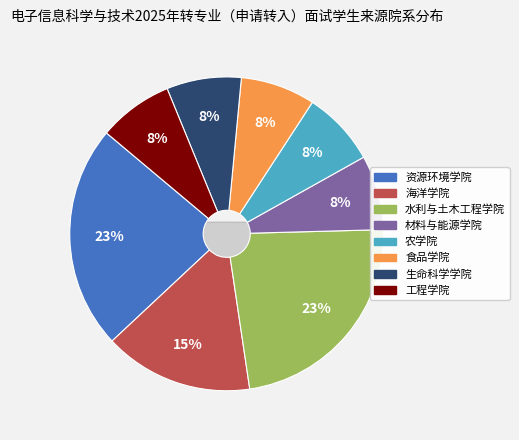

What is the smallest slice in the pie chart?

材料与能源学院